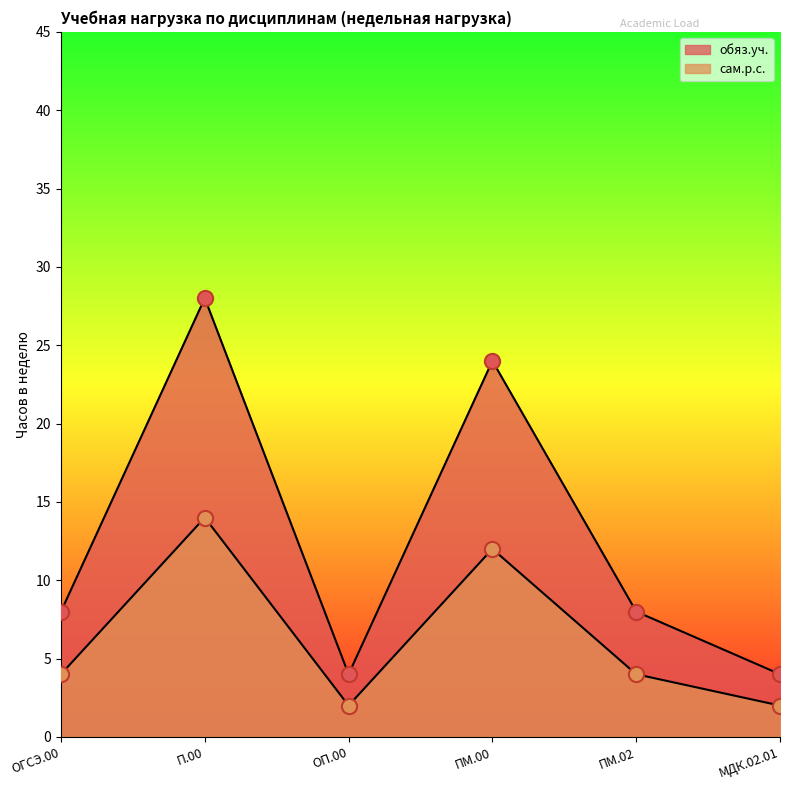

Which series reaches the maximum Y coordinate?

обяз.уч.